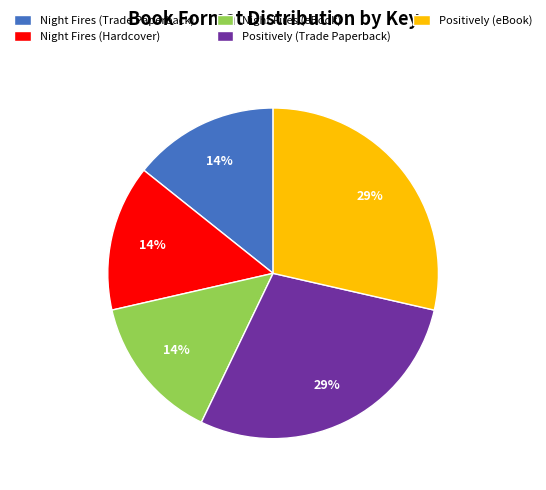

What percentage is the Night Fires (Hardcover) slice, to the nearest percent?

14%